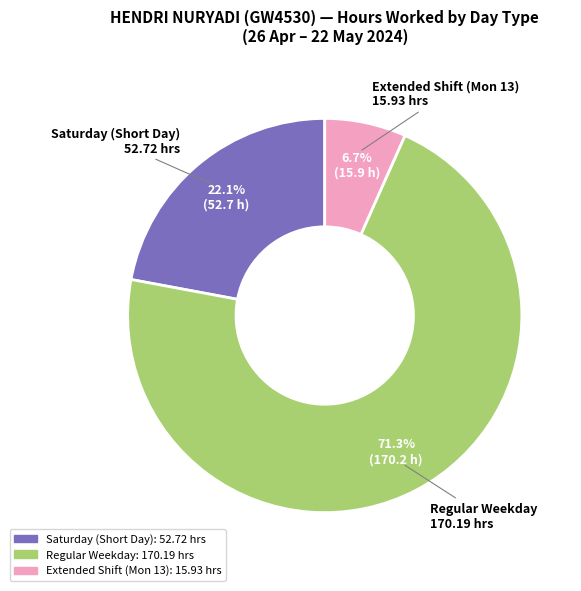

Is there any slice that represents more than half of the pie?

Yes